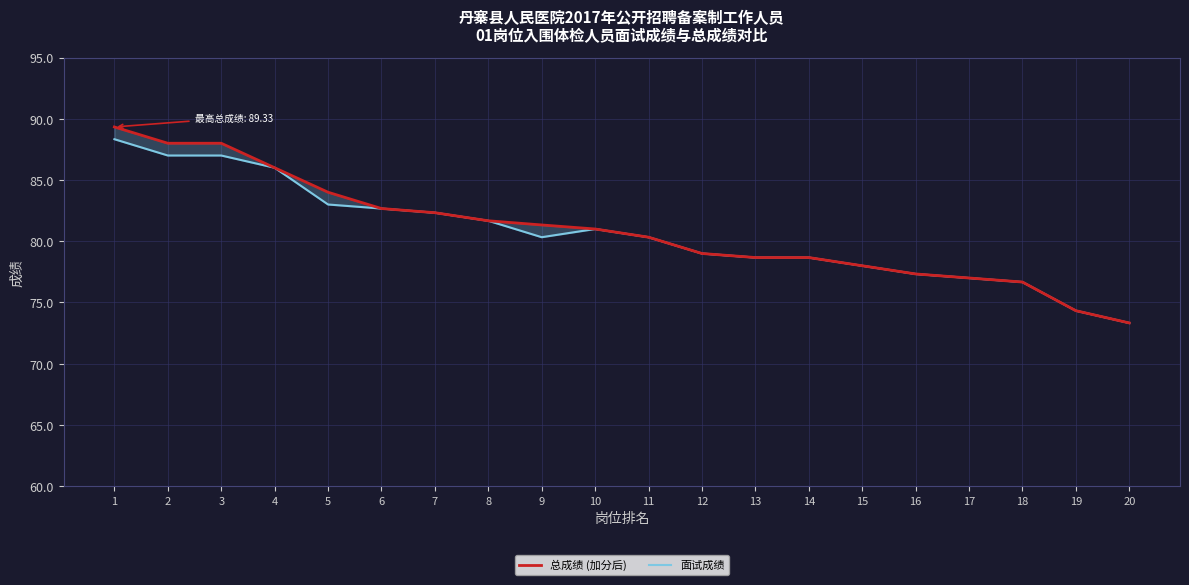

What are all the series names shown in the legend?

总成绩 (加分后), 面试成绩